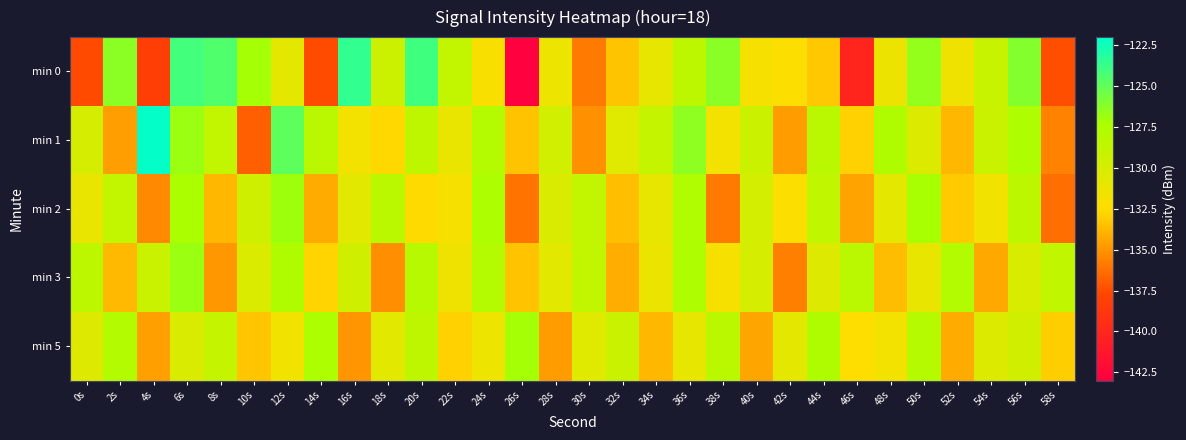

What is the minimum value shown in the chart?

-142.9